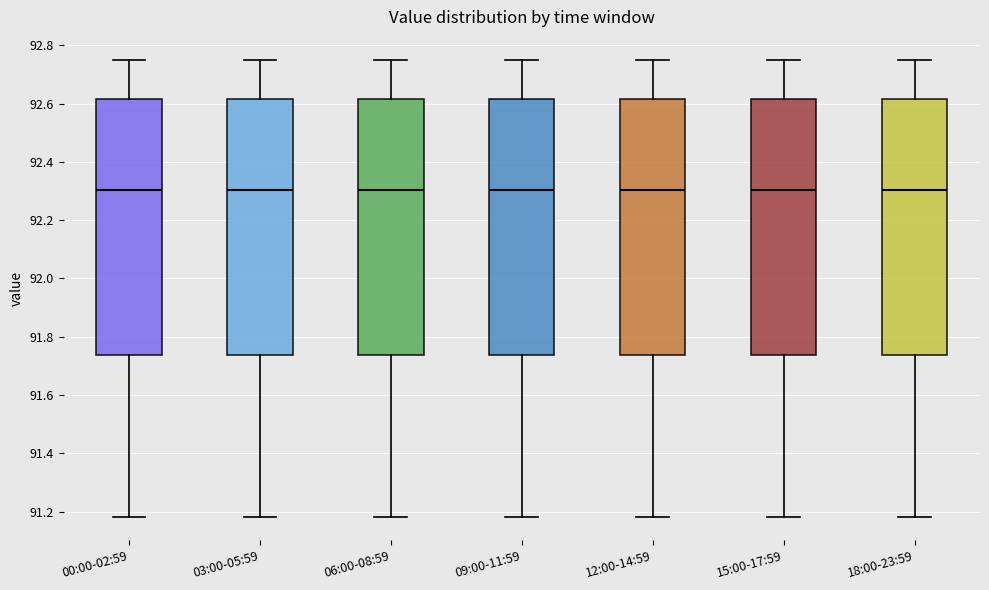

Where is the upper edge of the box for 09:00-11:59 on the y-axis? The values are not printed on the chart, so give them approximately, as read against the axis.

92.62